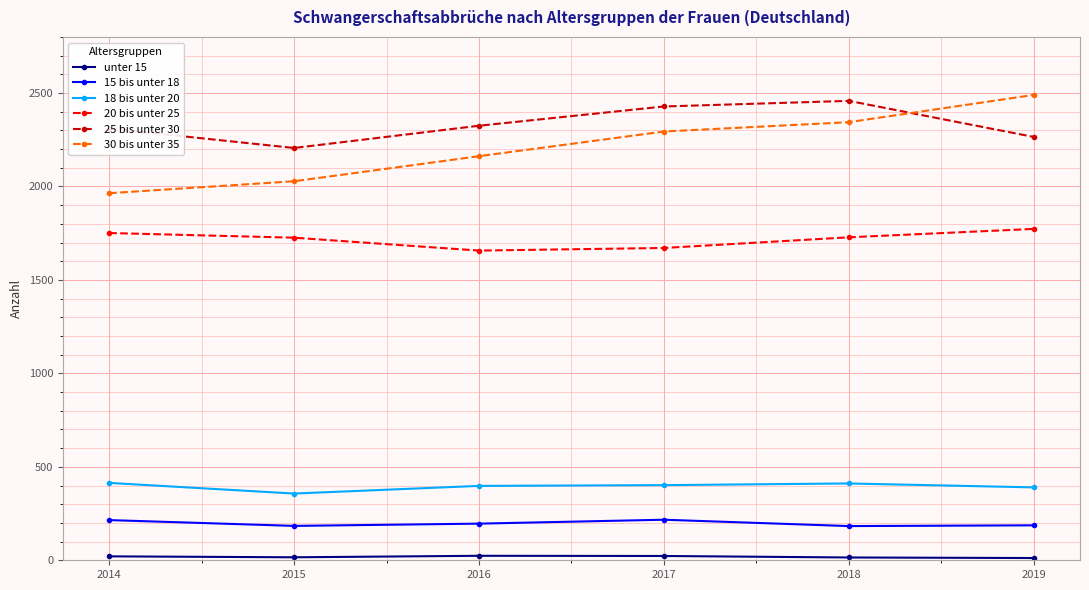

What is the minimum value shown in the chart?

12